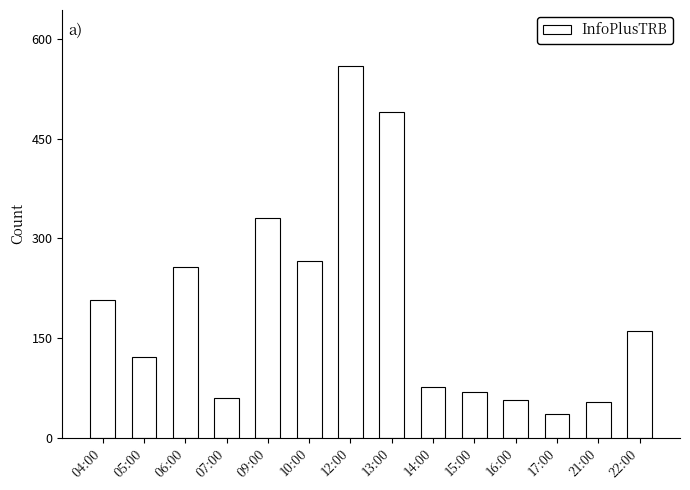

Are the bars horizontal?

No